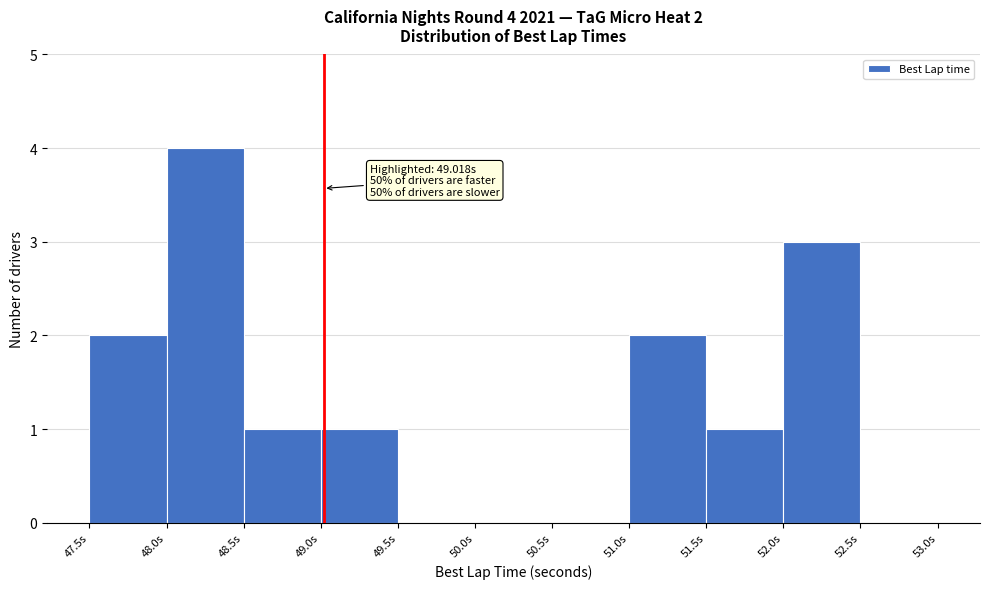

Over which range of the x-axis is the bar tallest?

48.0 to 48.5